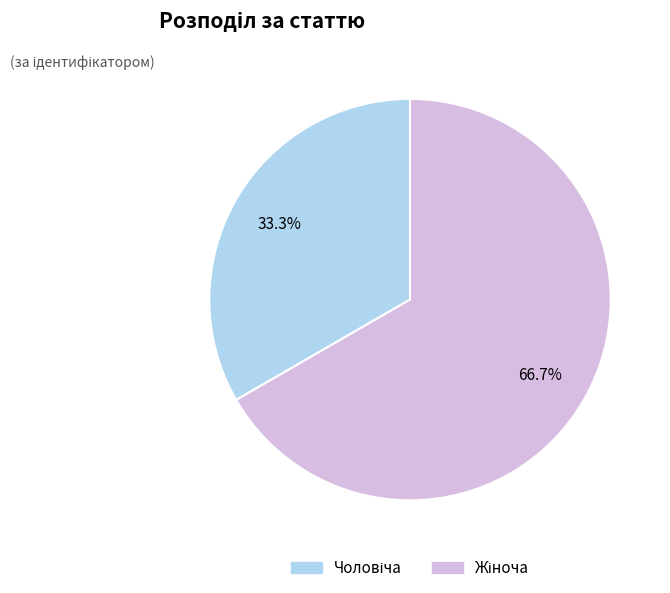

To the nearest percent, what is the average slice percentage?

50%